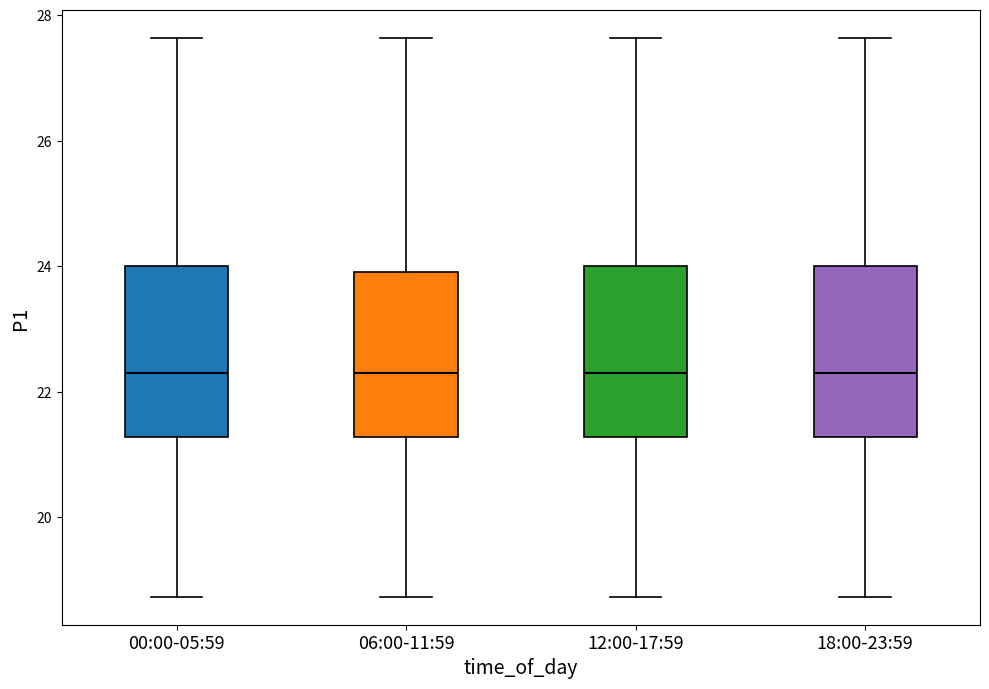

Reading left to right, transcribe this box plot: for each box, give where its median line is, the range the box spans, and where its two whiskers end, as read against the y-axis. The values are not printed on the chart, so give them approximately, as read against the axis.

00:00-05:59: median 22.2, box 21.2 to 24.0, whiskers 18.8 to 27.6
06:00-11:59: median 22.2, box 21.2 to 24.0, whiskers 18.8 to 27.6
12:00-17:59: median 22.2, box 21.2 to 24.0, whiskers 18.8 to 27.6
18:00-23:59: median 22.2, box 21.2 to 24.0, whiskers 18.8 to 27.6